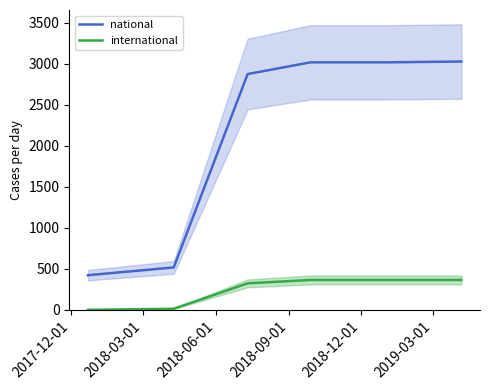

True or false: national has more than 0 interior local peaks.

False